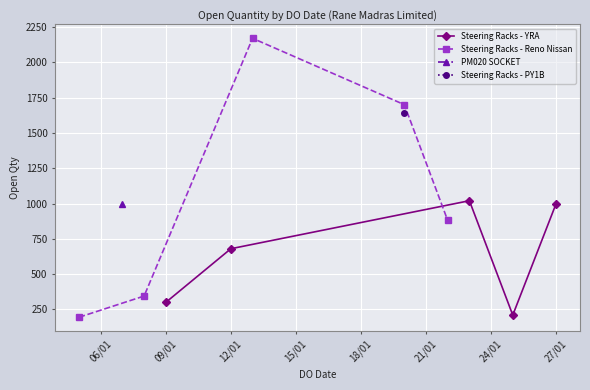

What is the maximum value for Steering Racks - YRA?

1020